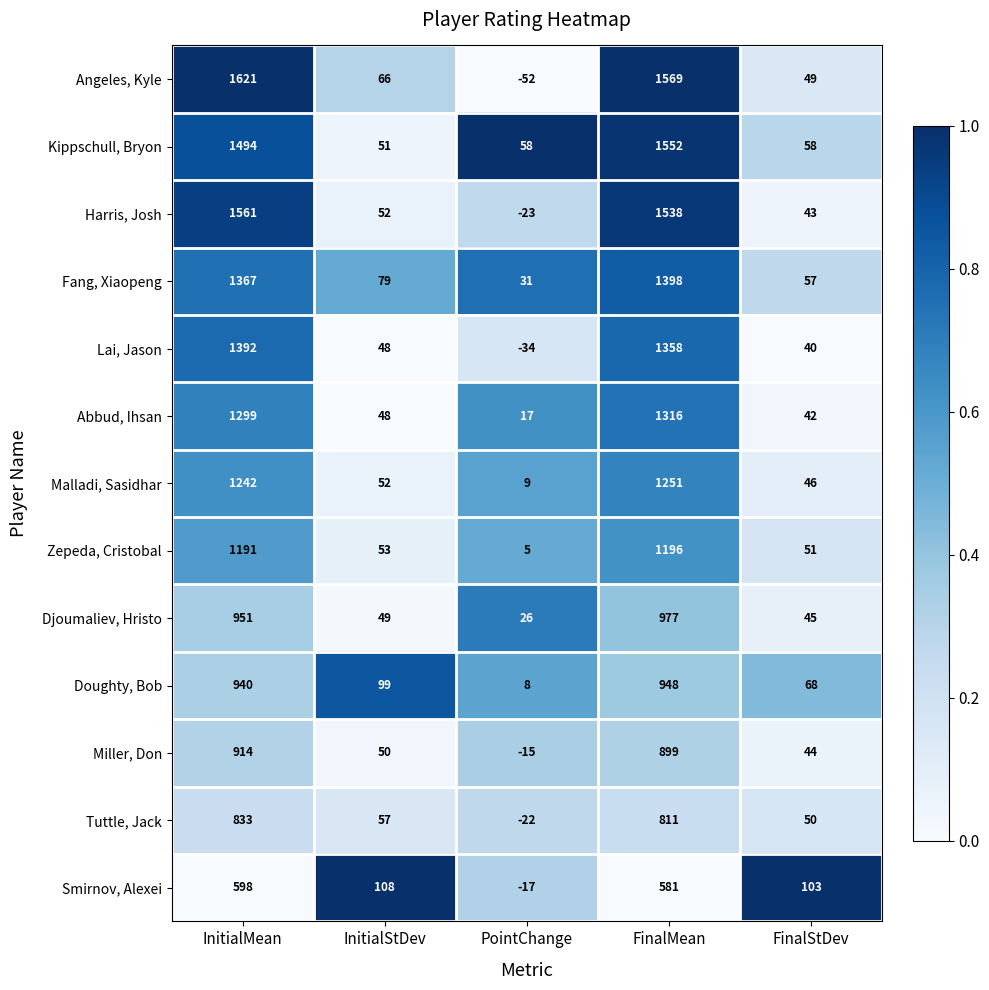

What is the sum of the Miller, Don values at InitialStDev and InitialMean?

964